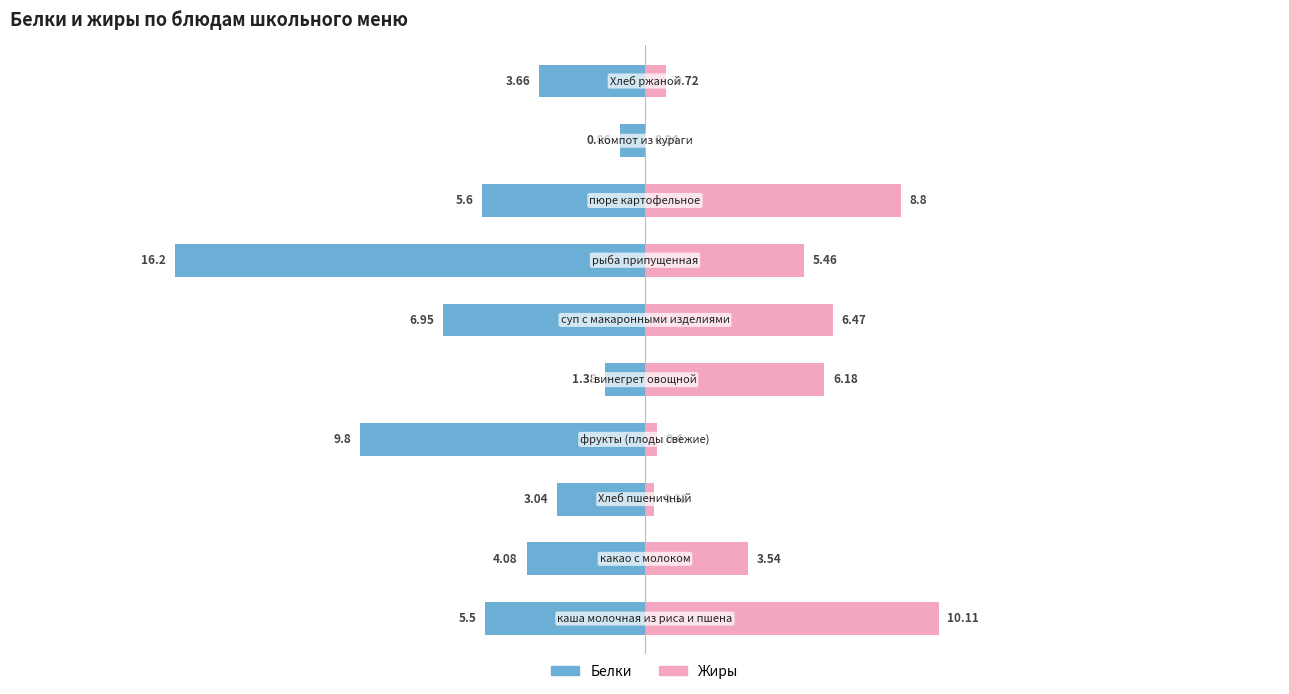

What are all the series names shown in the legend?

Белки, Жиры